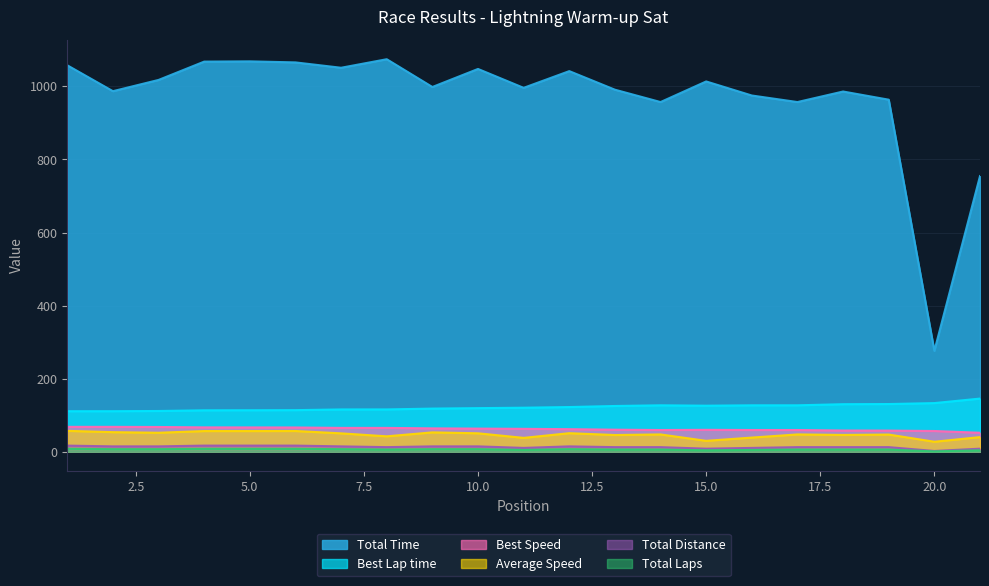

True or false: Best Speed and Best Lap time intersect in this chart.

False